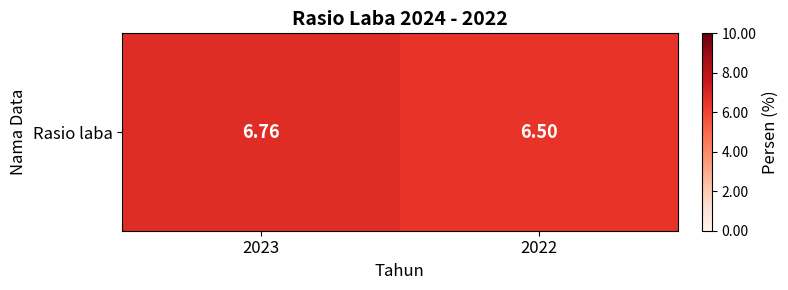

What is the sum of the values at 2022 and 2023?

13.3